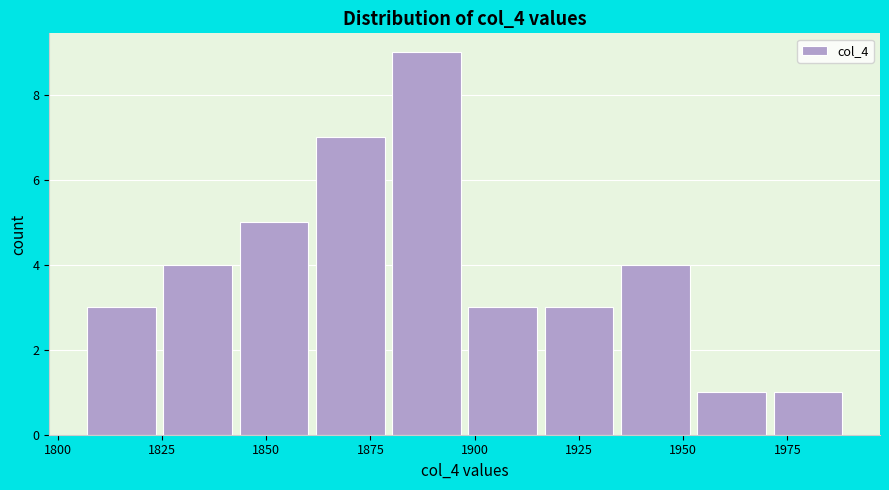

Around what value on the x-axis is the tallest bar? Give the approximate position of its centre, as read against the axis.

1890